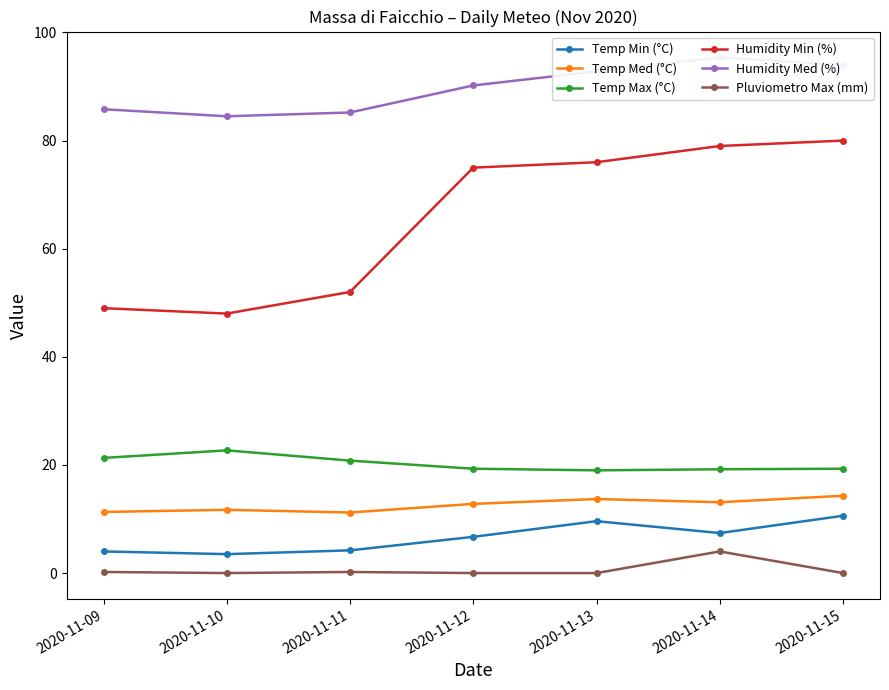

How many interior local peaks does the Pluviometro Max (mm) series have?

2